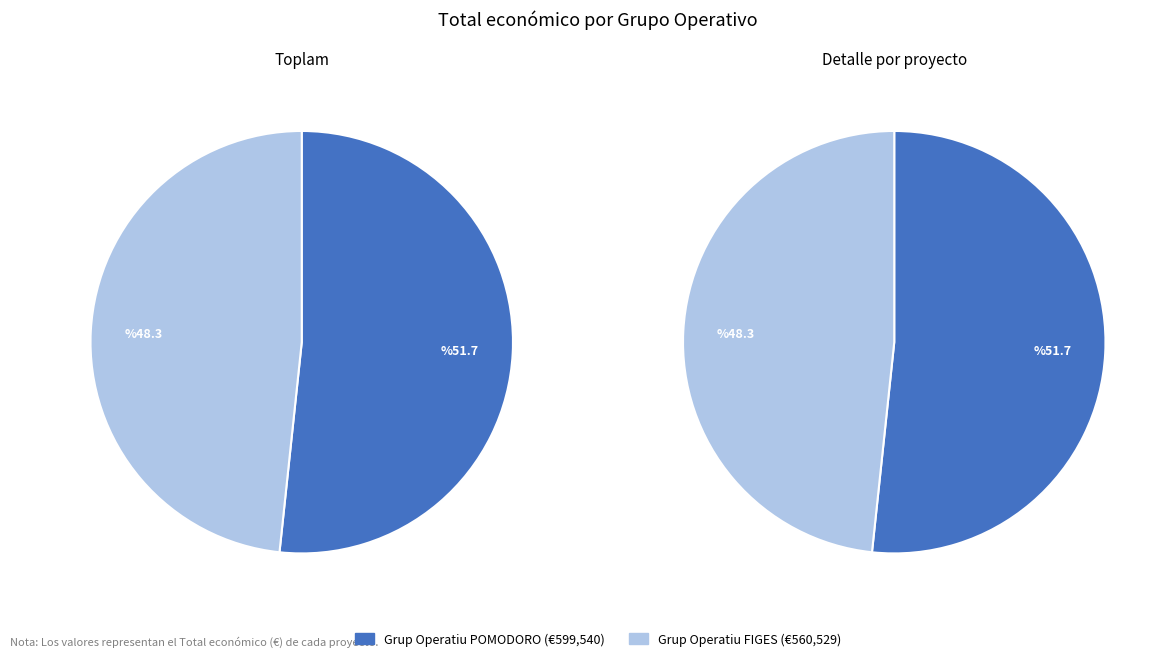

Rank the categories by value from highest to lowest.

Grup Operatiu POMODORO, Grup Operatiu FIGES